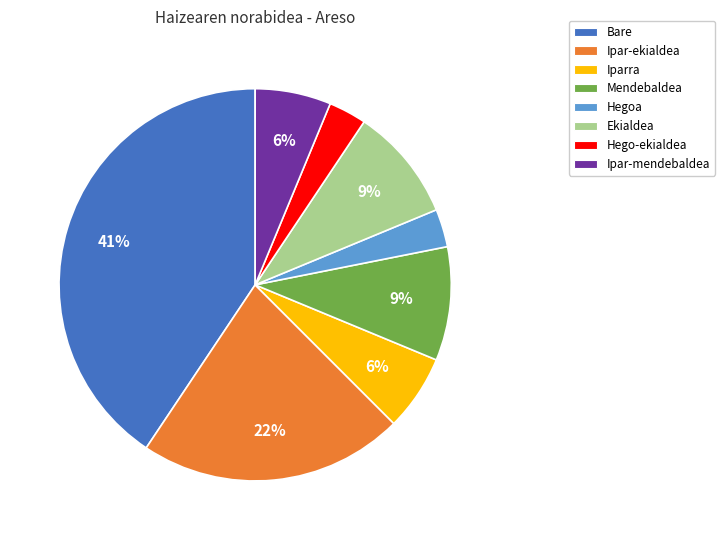

Which slice is the largest?

Bare